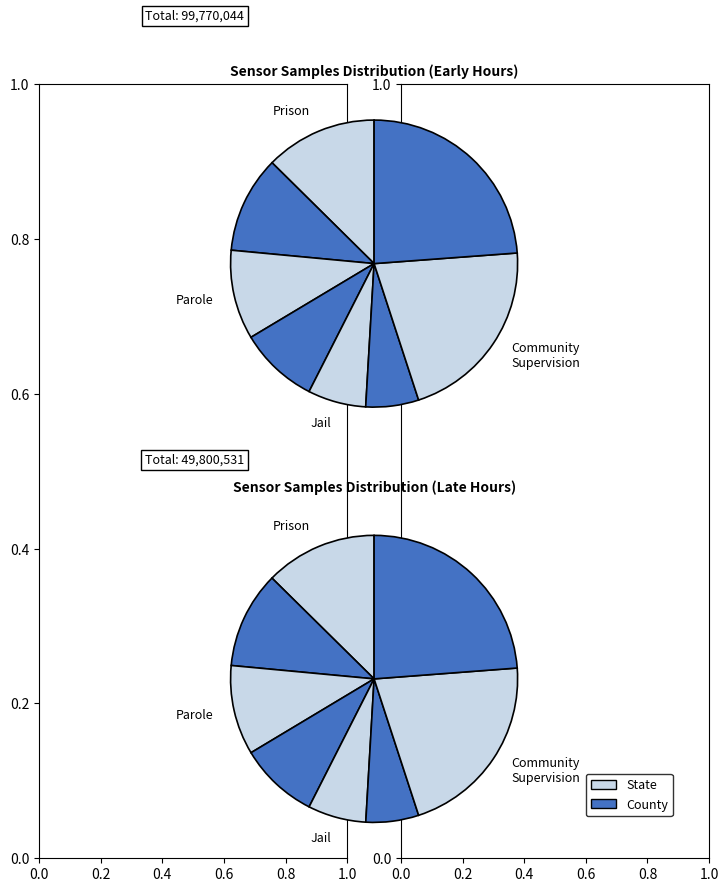

True or false: 28 accounts for 10% of the total.

True